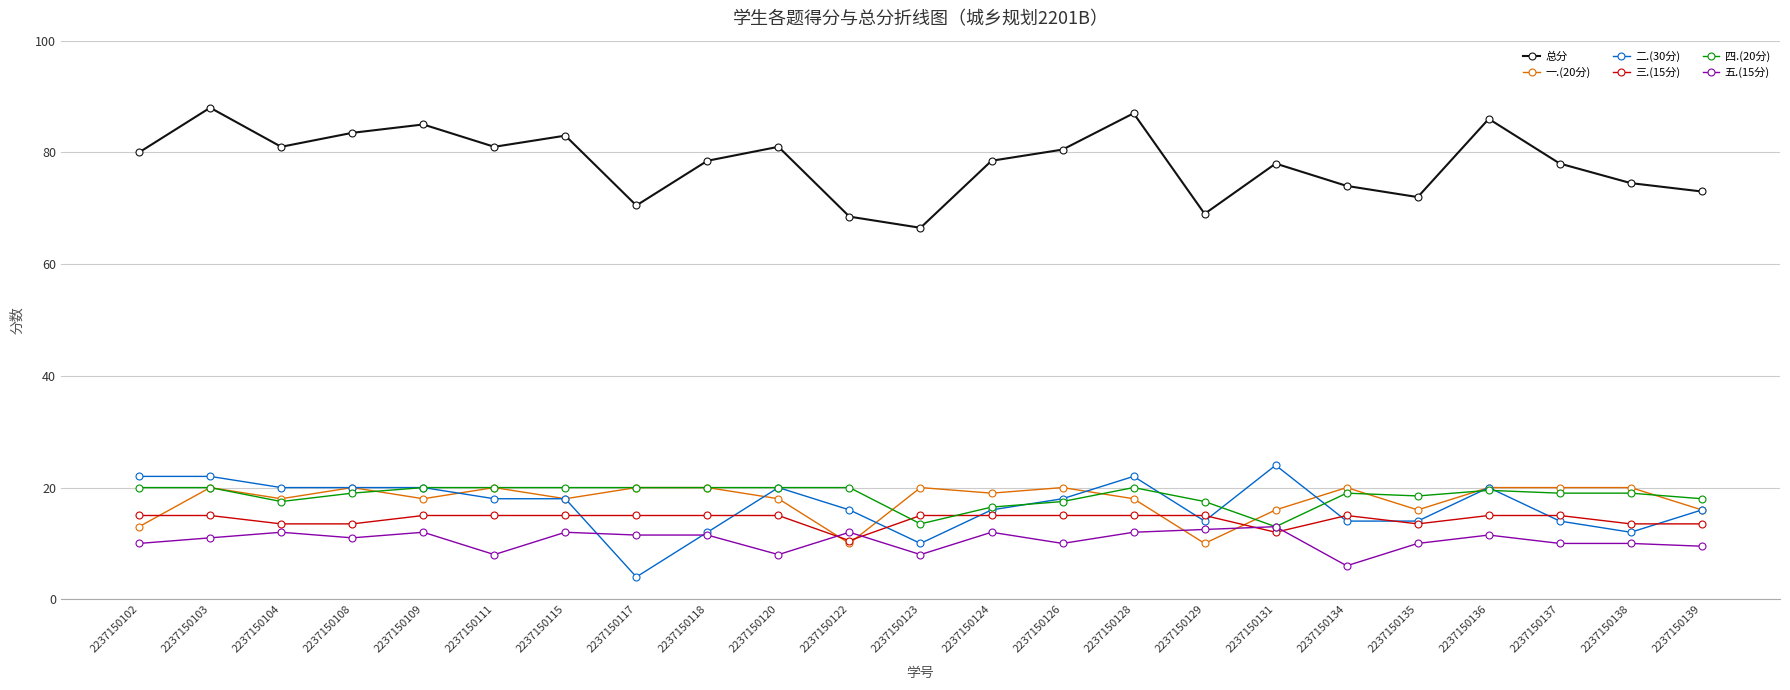

Does the chart display data point markers on the line(s)?

Yes